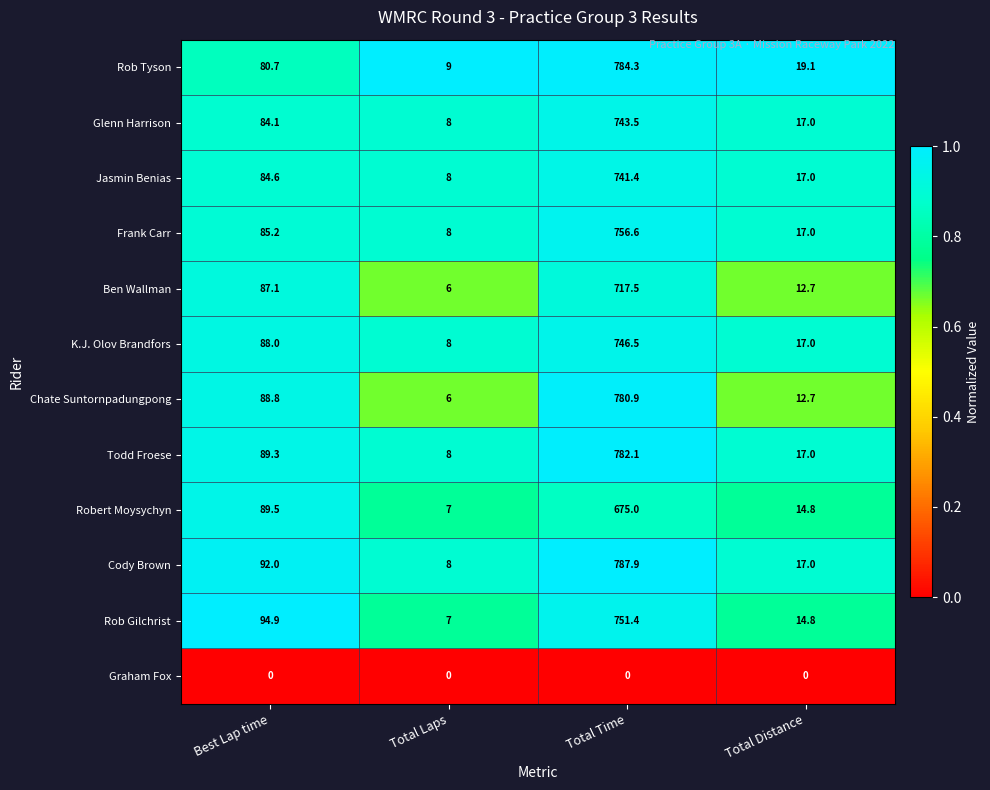

Which series changed the most between Total Time and Total Distance?

Cody Brown